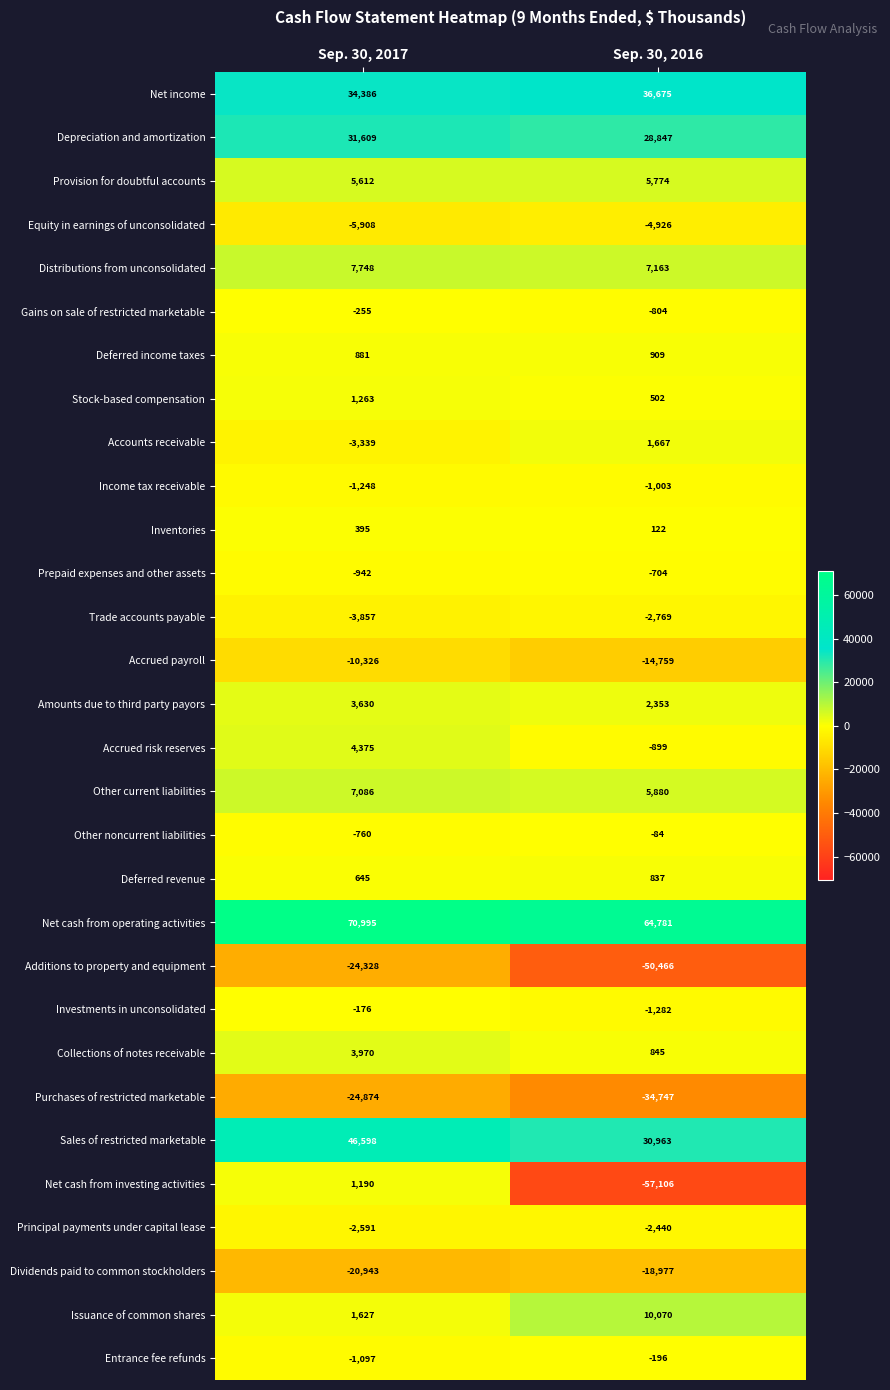

What is the maximum value shown in the chart?

70995